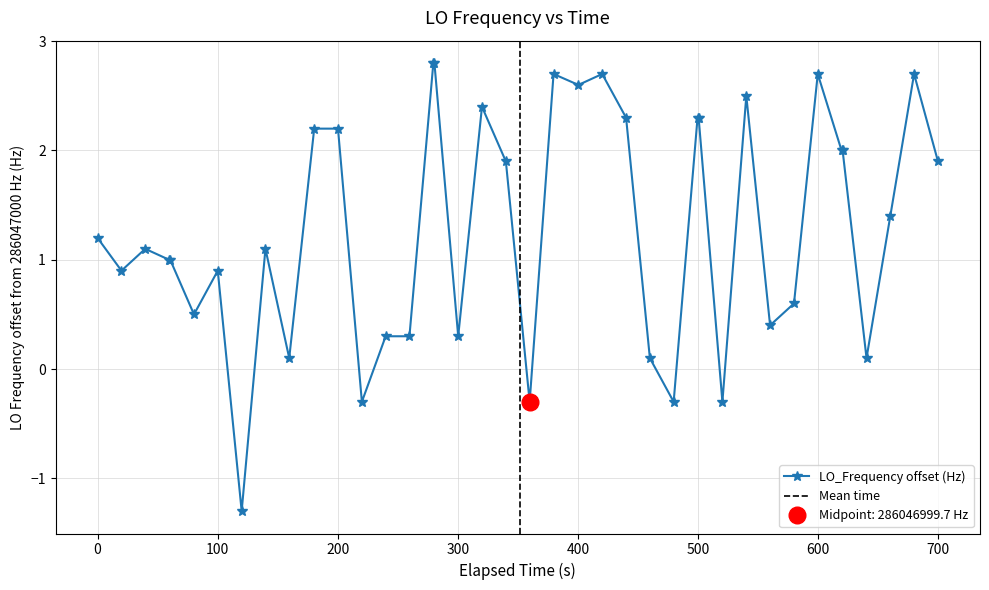

What is the value of the LO_Frequency offset (Hz) point at the 9th from the left?

1.1